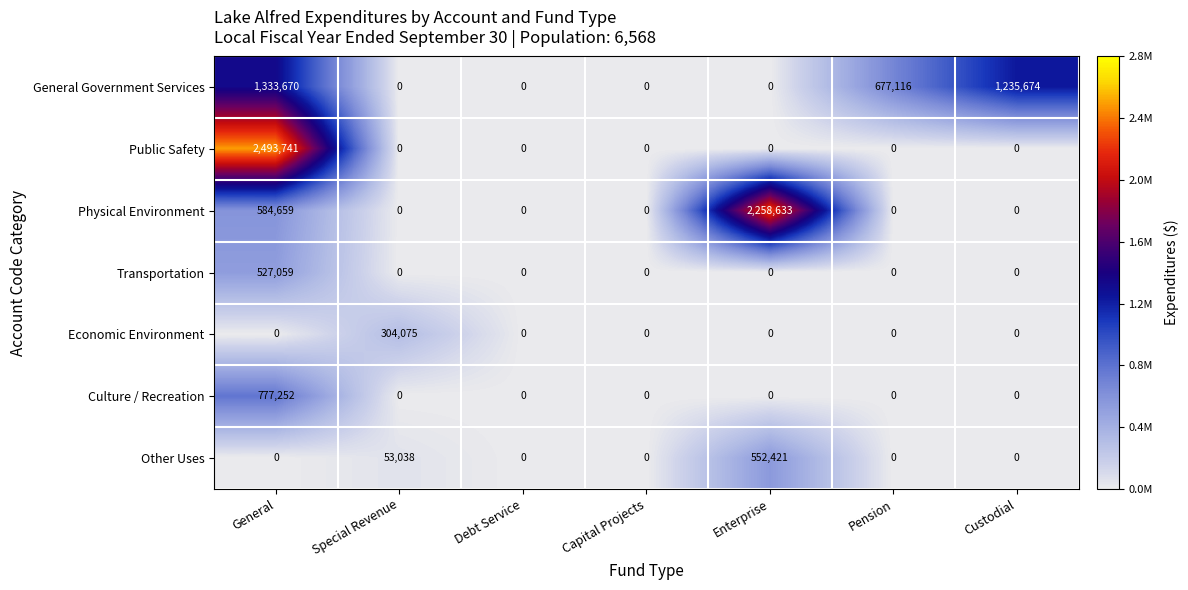

At how many categories does at least one series exceed 607993?

4